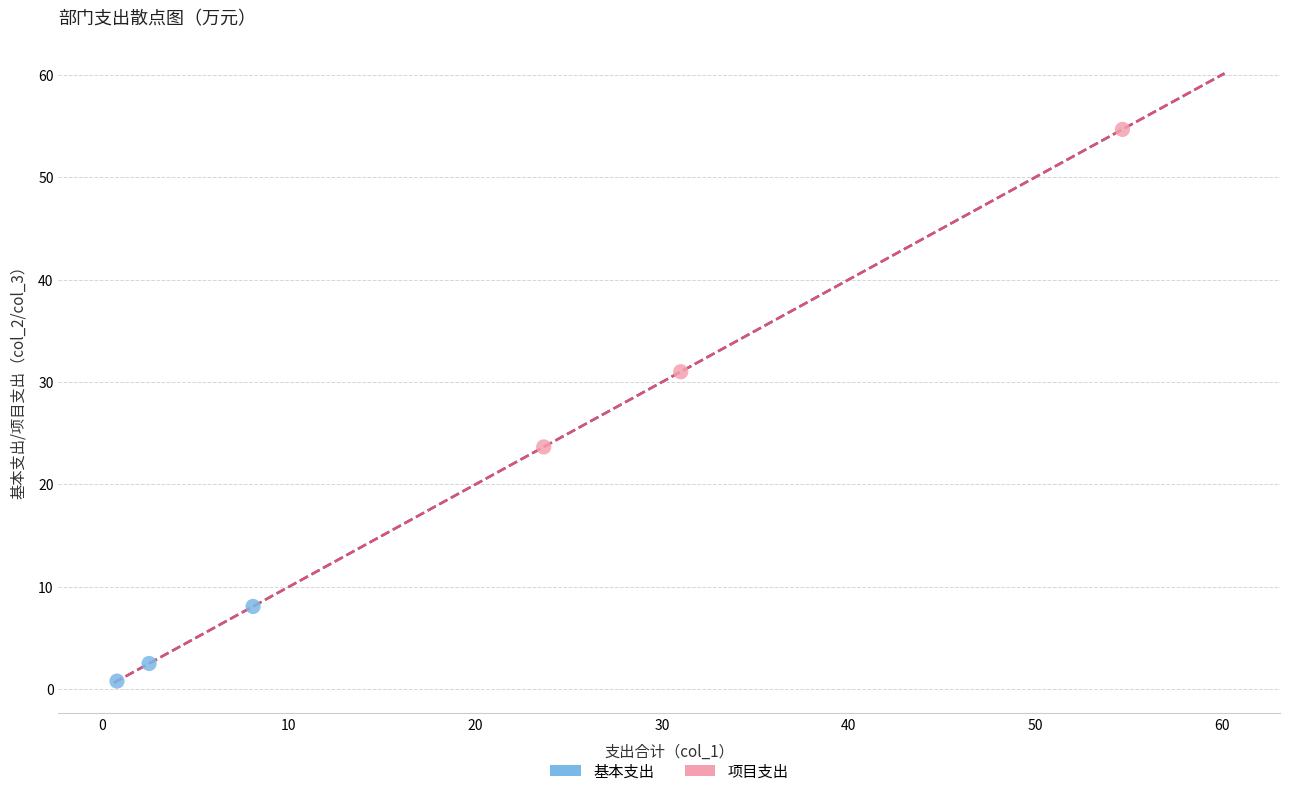

Which series has the largest Y range (max minus min)?

项目支出